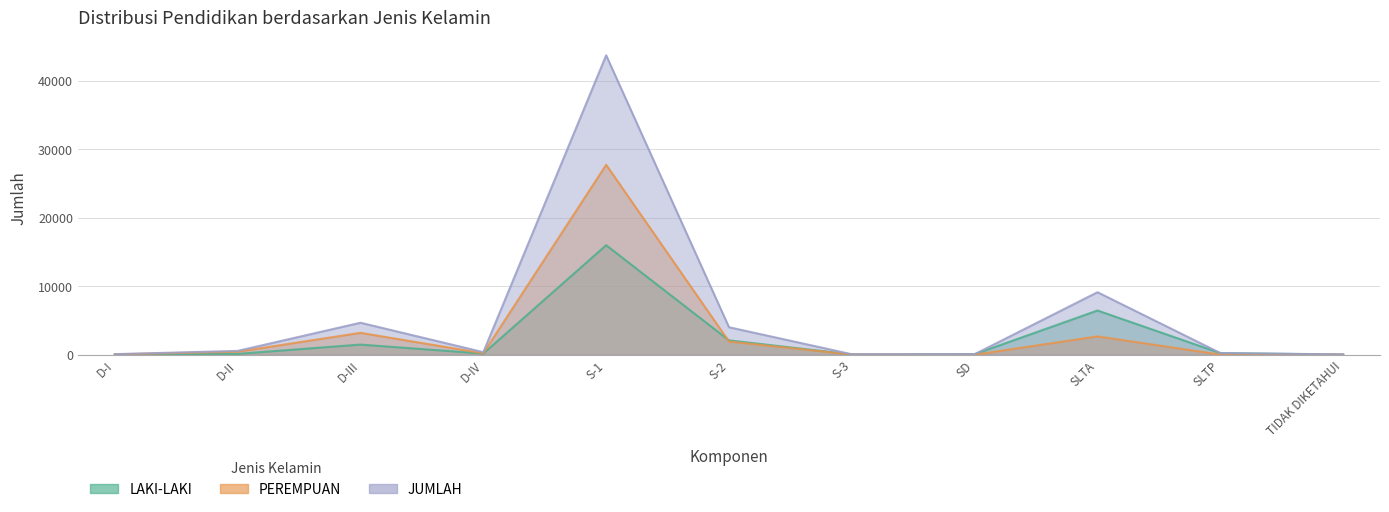

List the series in order of their overall mean, lowest first.

LAKI-LAKI, PEREMPUAN, JUMLAH